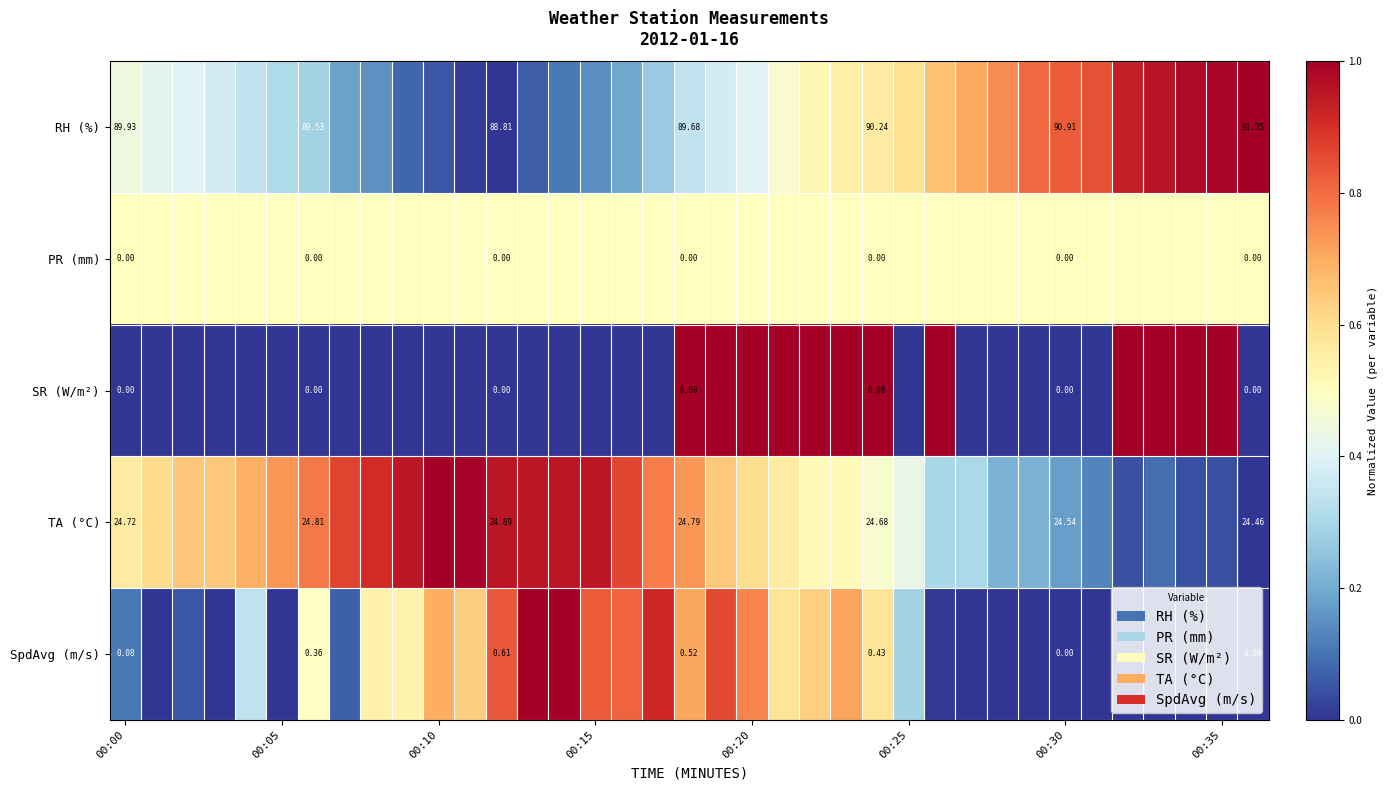

At how many categories does at least one series exceed 0?

37